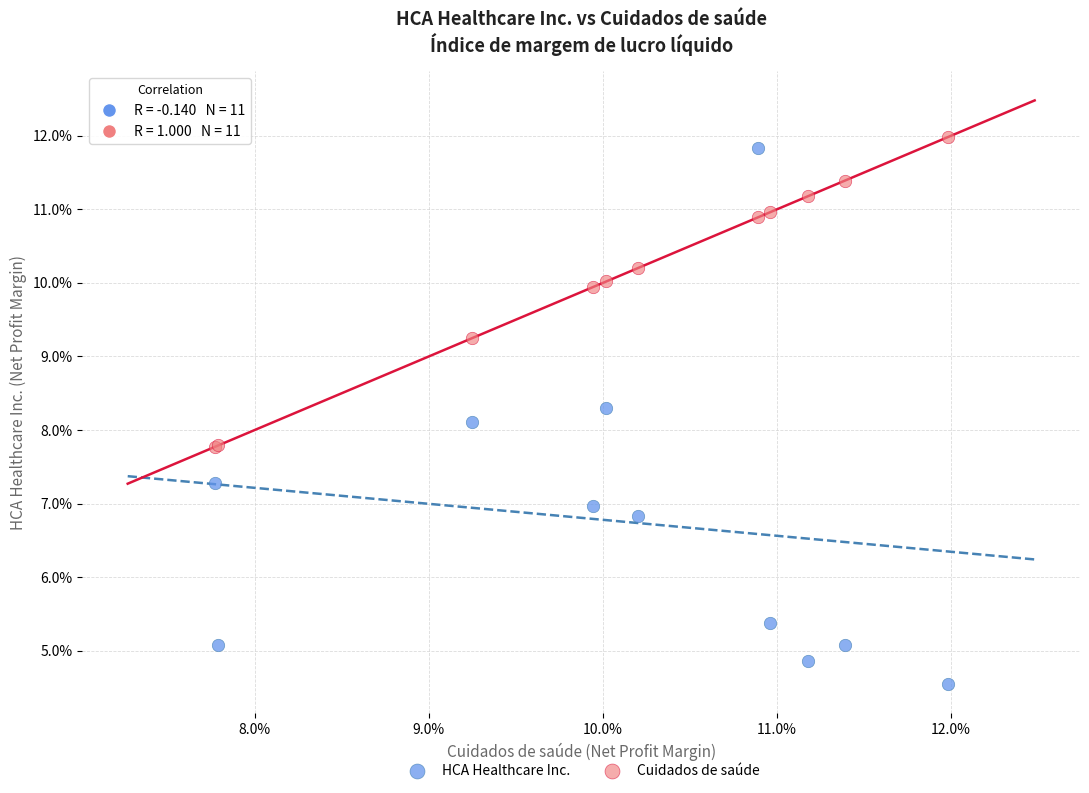

Which series reaches the maximum Y coordinate?

Cuidados de saúde